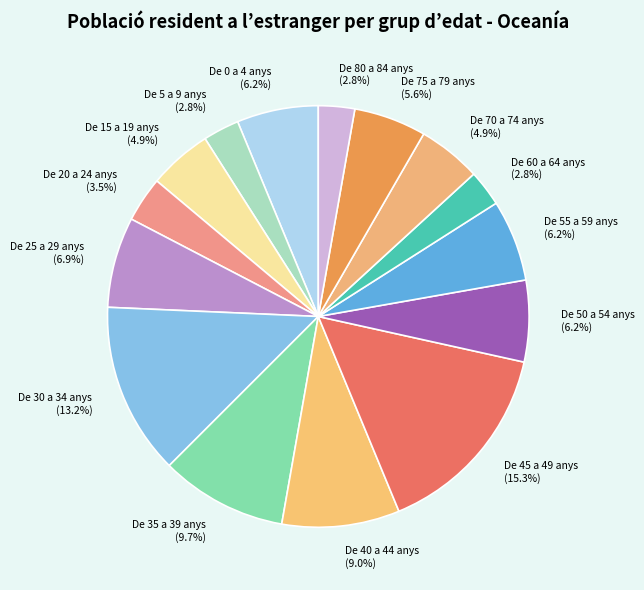

Count the number of slices in the pie.

15